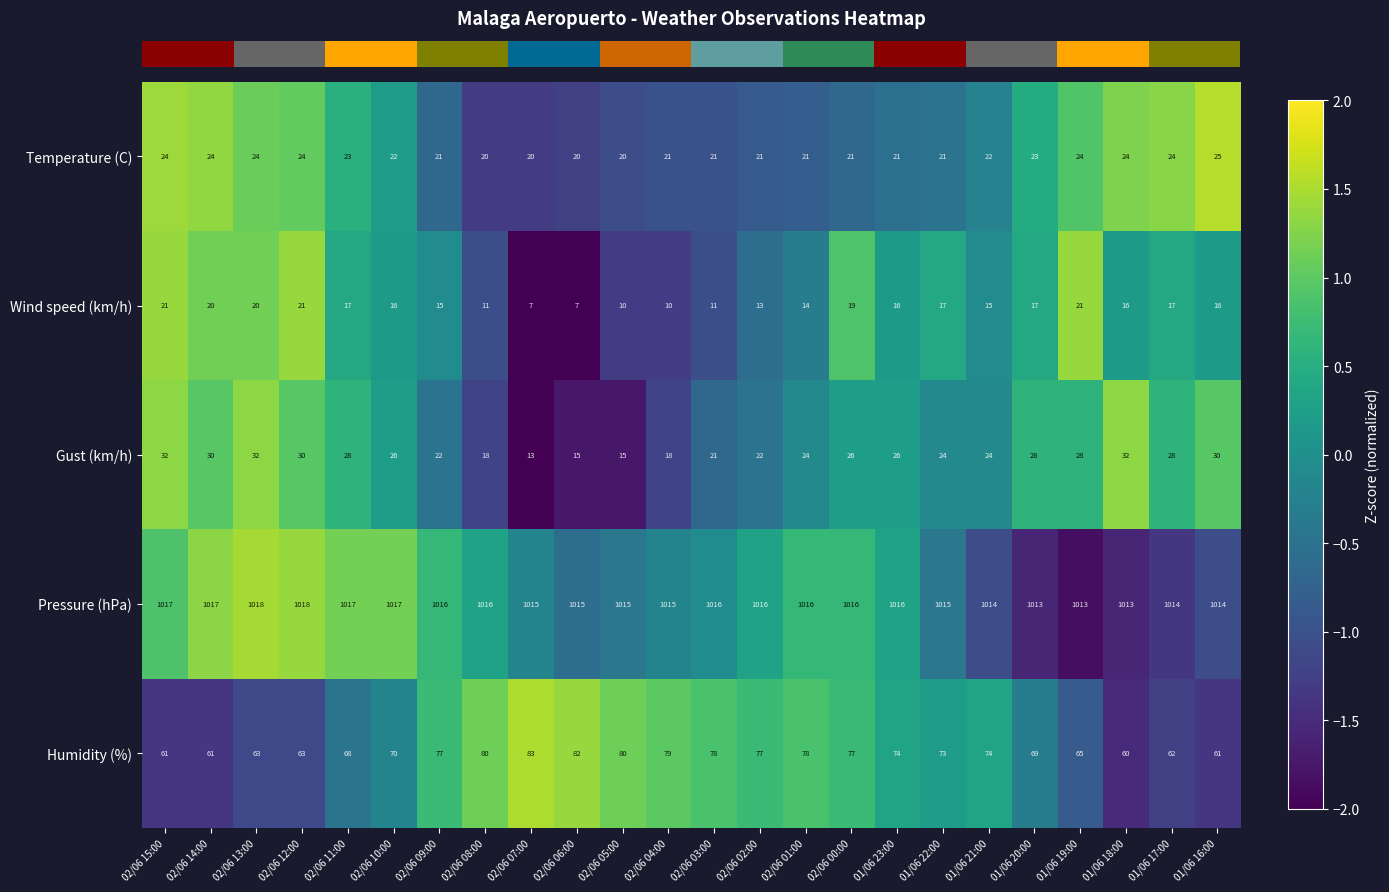

Rank the series at 01/06 20:00 from highest to lowest value.

Pressure (hPa), Humidity (%), Gust (km/h), Temperature (C), Wind speed (km/h)